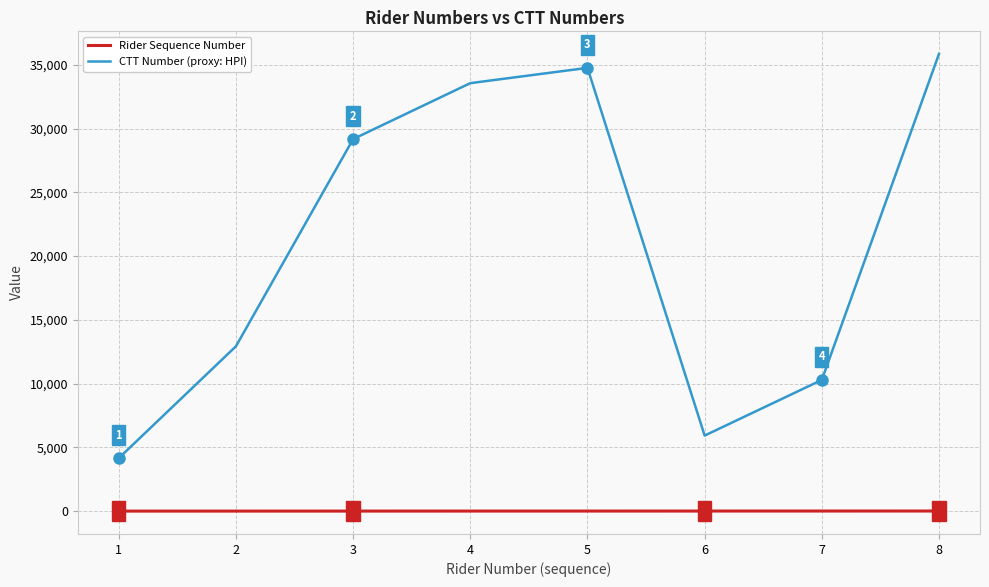

What is the difference between the highest and lowest values at 7?

10281